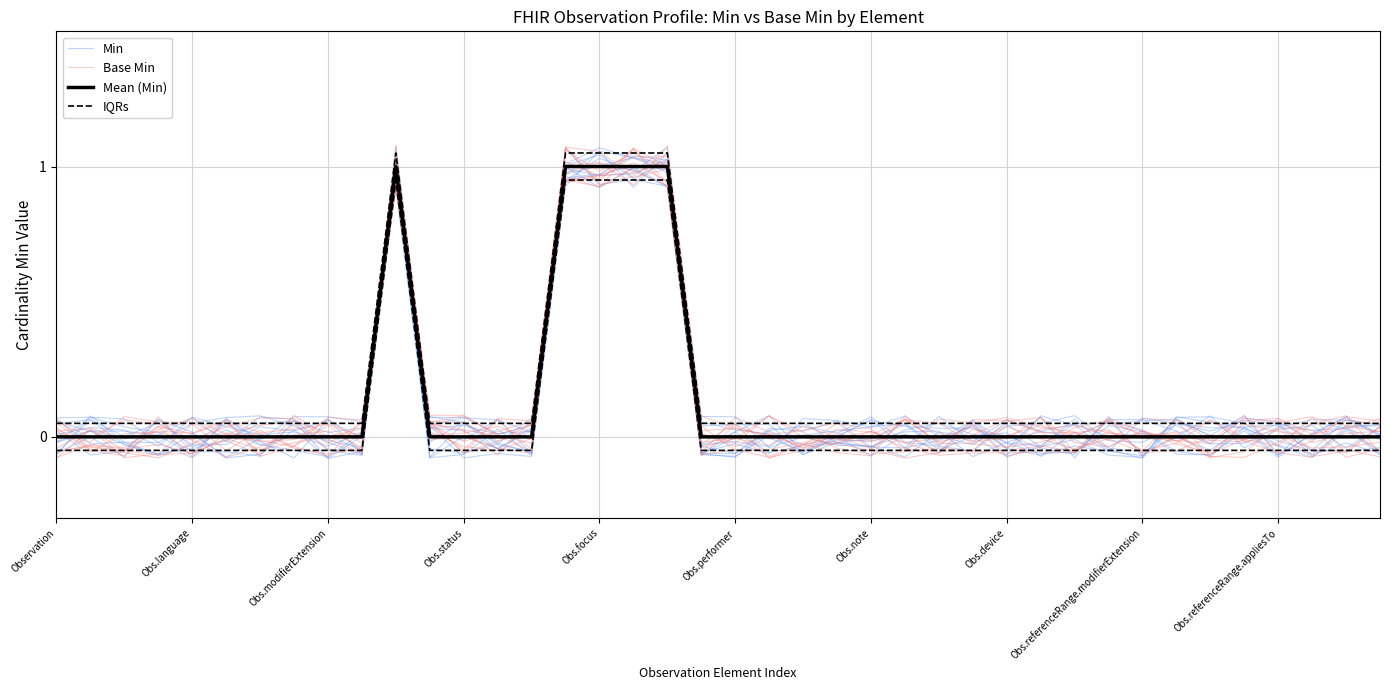

The Min series shows -0.0 at Observation. True or false?

True